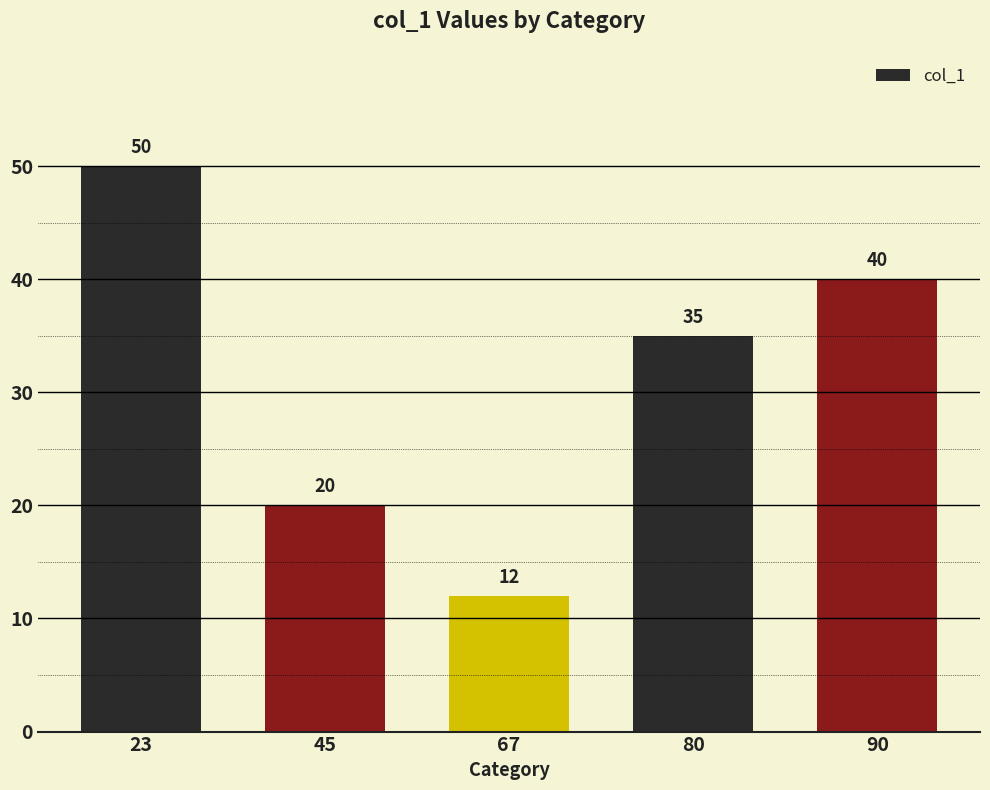

List the labels in order of value, largest first.

23, 90, 80, 45, 67